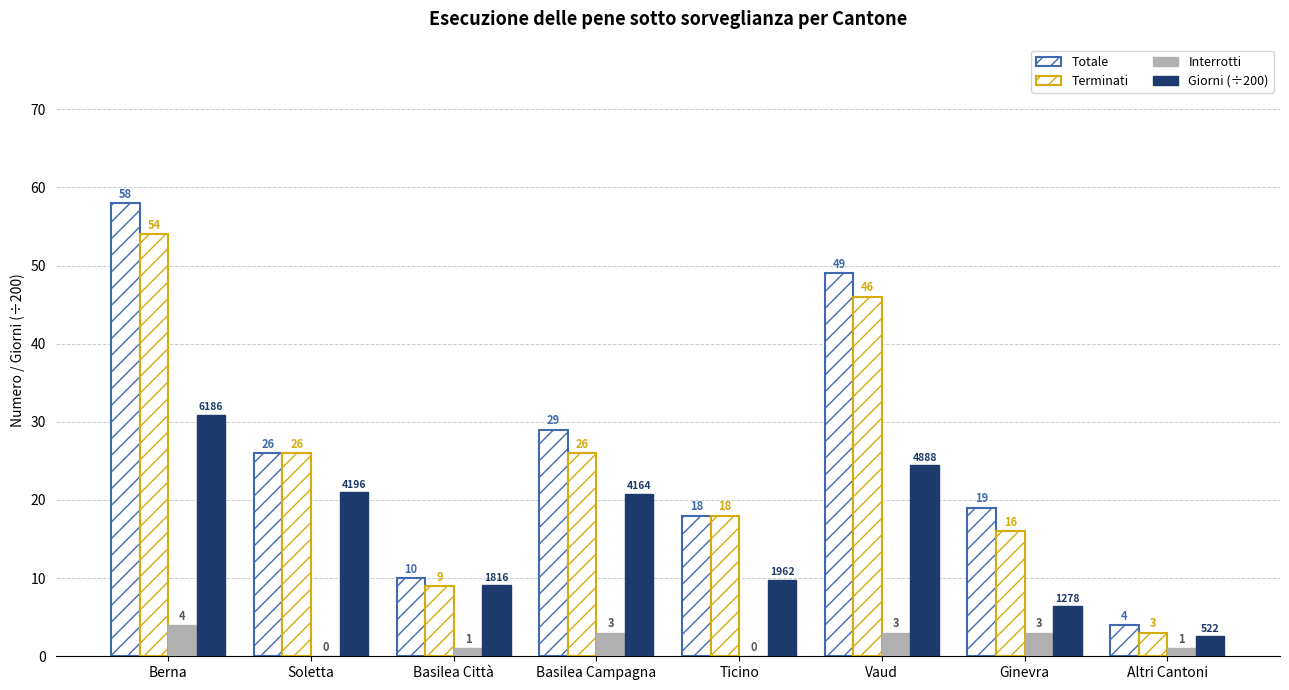

Between Soletta and Basilea Campagna, which series saw the biggest shift?

Totale